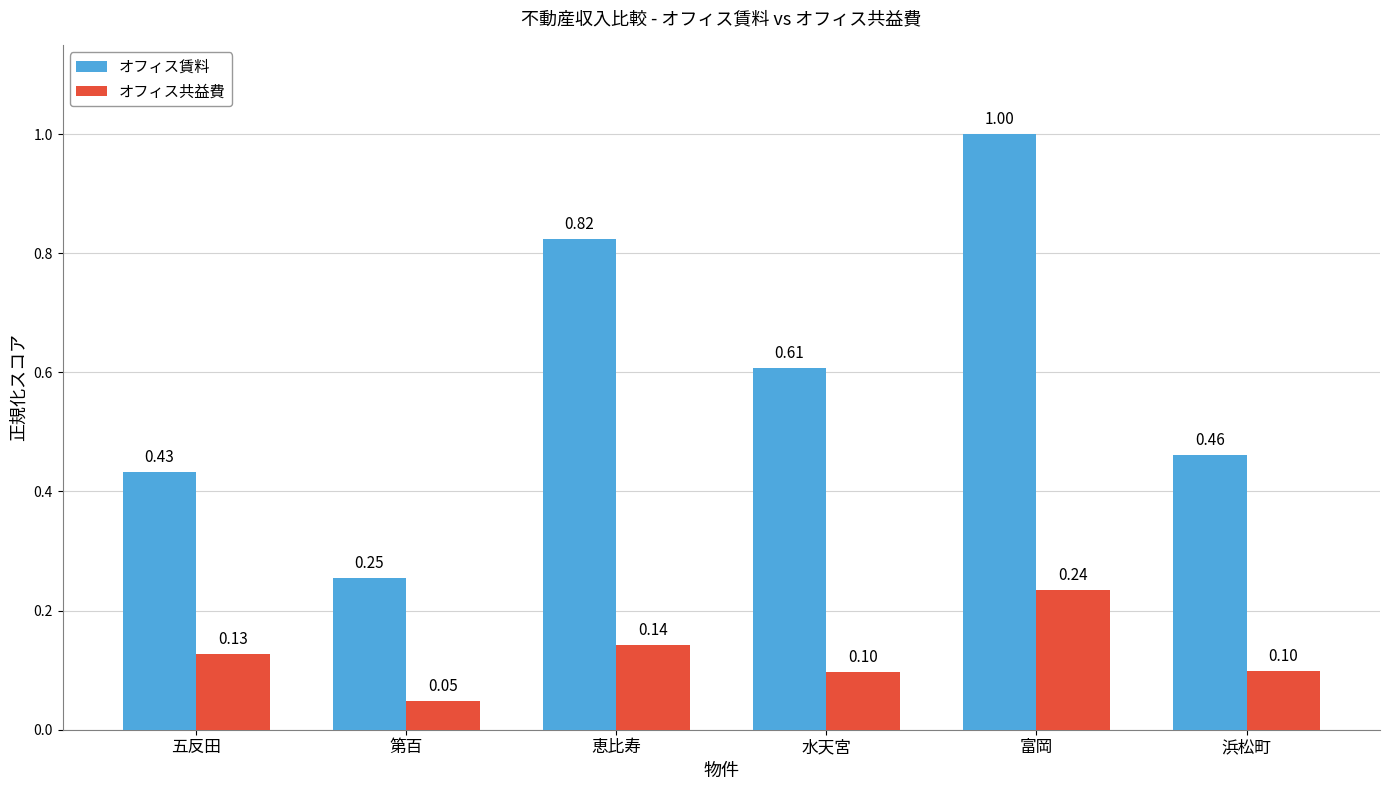

Which series has the widest spread of values?

オフィス賃料